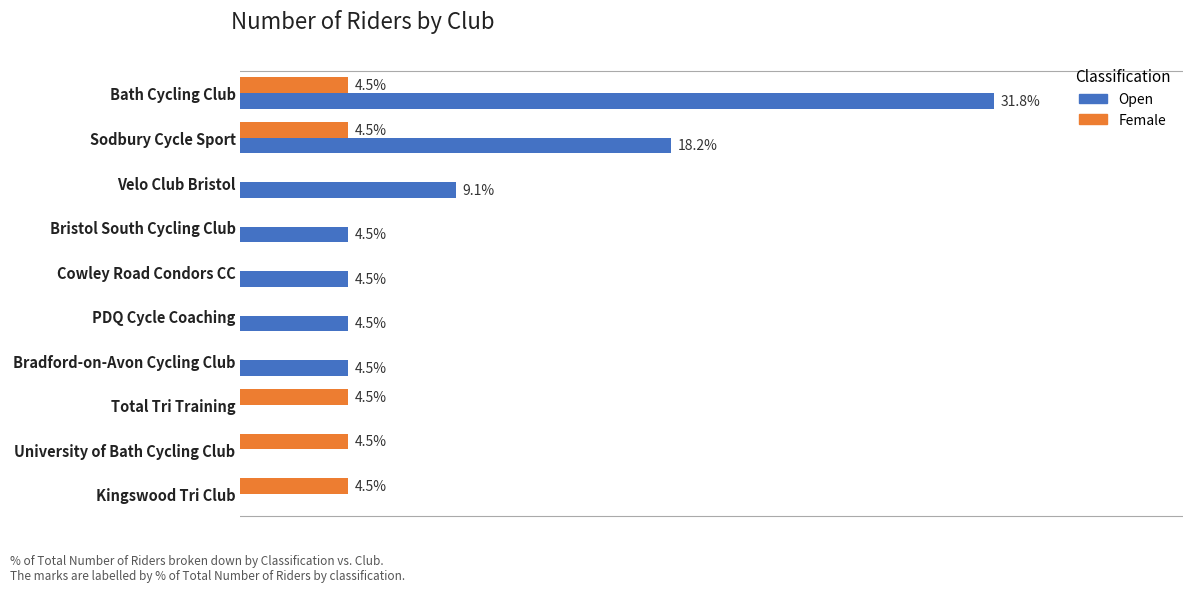

Is the value of Female at Bradford-on-Avon Cycling Club greater than the value of Open at Velo Club Bristol?

No